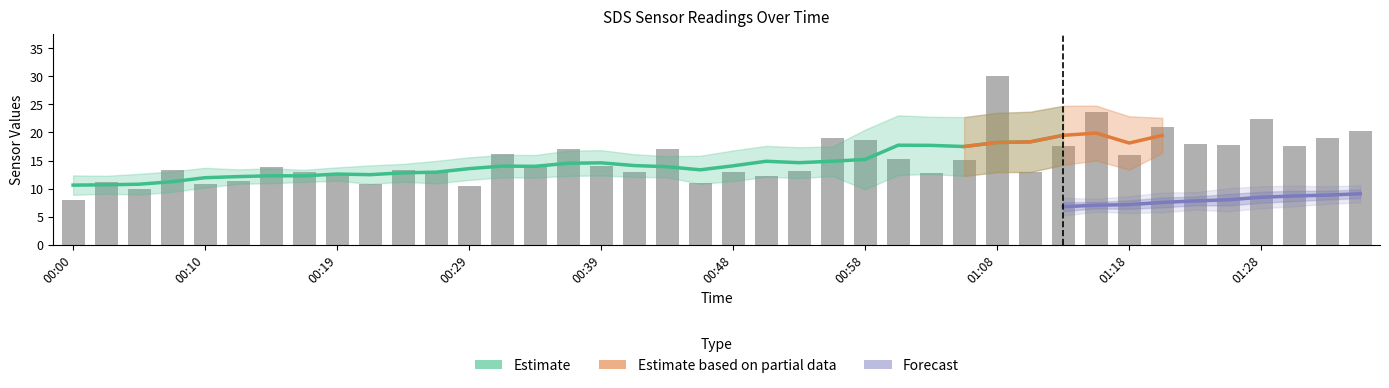

Reading left to right, extract all data points from this chart.

00:00=8.1	00:02=11.2	00:05=9.9	00:07=13.3	00:10=10.9	00:12=11.3	00:14=13.9	00:17=13.0	00:19=12.6	00:22=10.9	00:24=13.2	00:27=13.2	00:29=10.6	00:31=16.2	00:34=13.8	00:36=17.0	00:39=14.1	00:41=13.0	00:44=17.0	00:46=11.1	00:48=12.9	00:51=12.3	00:53=13.2	00:56=19.0	00:58=18.6	01:01=15.2	01:03=12.8	01:06=15.1	01:08=30.1	01:10=12.9	01:13=17.6	01:15=23.7	01:18=16.1	01:20=21.0	01:23=17.9	01:25=17.7	01:28=22.4	01:30=17.6	01:32=19.0	01:35=20.3